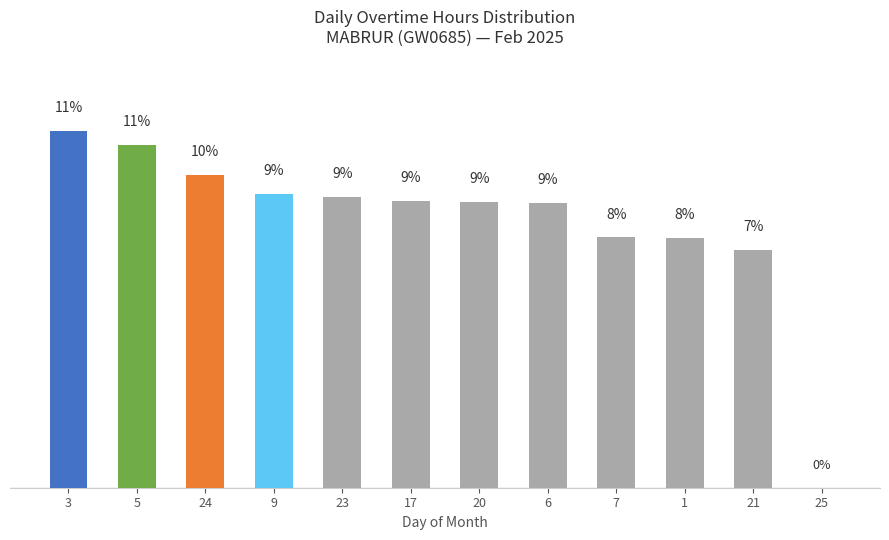

Between 5 and 7, which is larger?

5